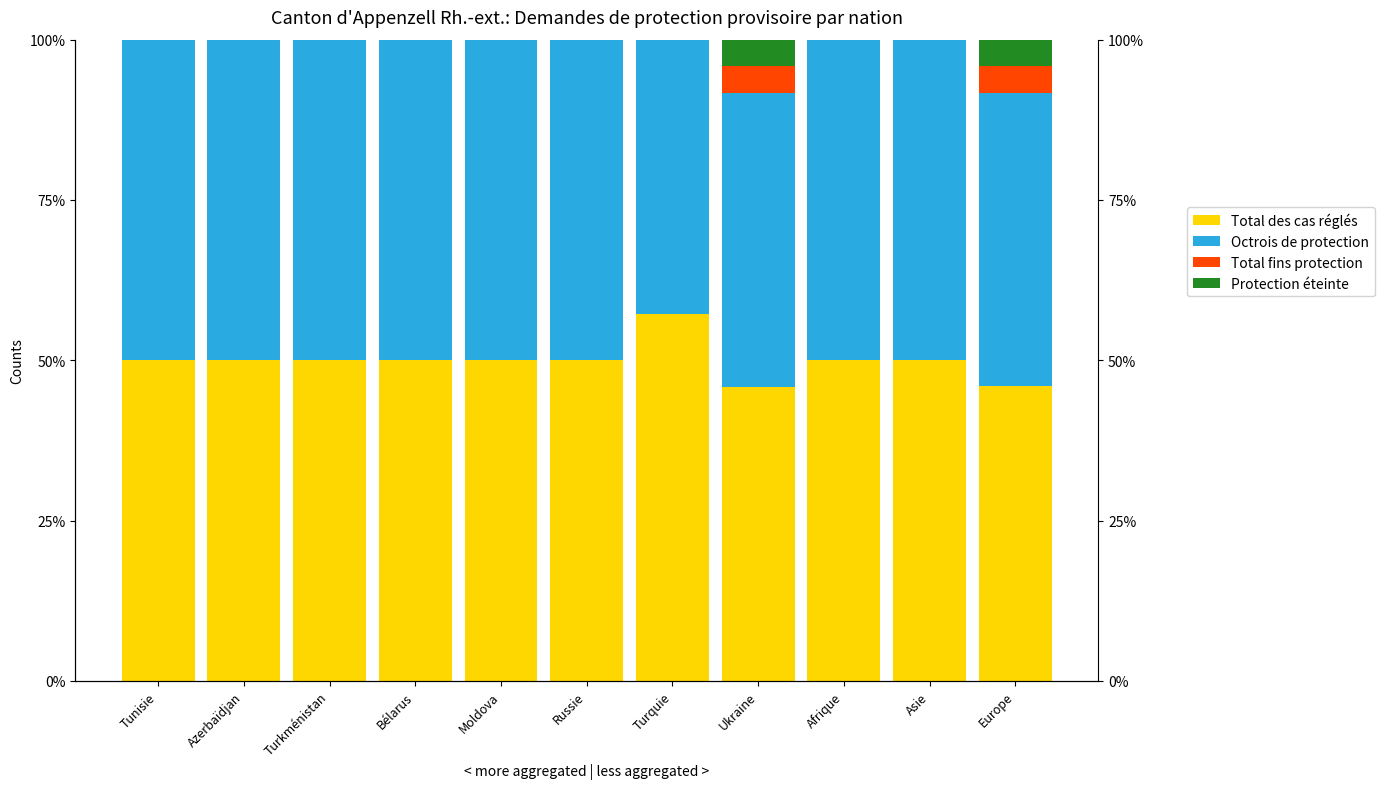

Reading left to right, transcribe all the data shown in this chart.

Total des cas réglés: 50.0	50.0	50.0	50.0	50.0	50.0	57.1	45.9	50.0	50.0	45.9
Octrois de protection: 50.0	50.0	50.0	50.0	50.0	50.0	42.9	45.8	50.0	50.0	45.8
Total fins protection: 0.0	0.0	0.0	0.0	0.0	0.0	0.0	4.2	0.0	0.0	4.1
Protection éteinte: 0.0	0.0	0.0	0.0	0.0	0.0	0.0	4.2	0.0	0.0	4.1